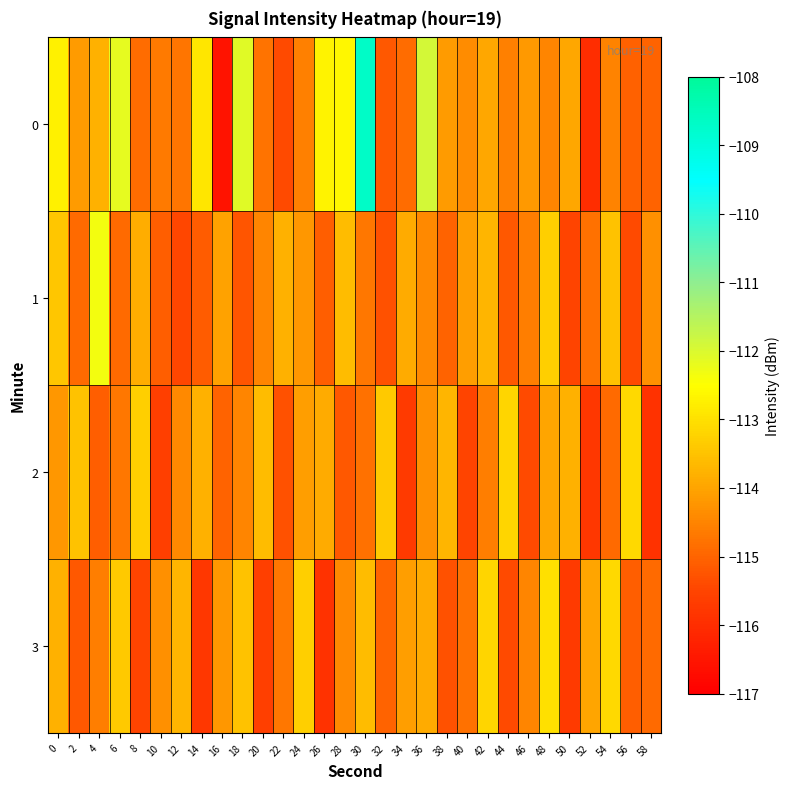

Reading left to right, list all the values displayed in this chart.

0: 0=-112.7	2=-114.1	4=-113.8	6=-112.2	8=-114.9	10=-114.7	12=-114.7	14=-112.9	16=-116.5	18=-112.1	20=-114.8	22=-115.4	24=-114.6	26=-112.7	28=-112.6	30=-108.7	32=-115.2	34=-114.9	36=-111.9	38=-114.1	40=-114.4	42=-113.9	44=-114.6	46=-114.2	48=-114.5	50=-114.0	52=-116.0	54=-114.5	56=-115.0	58=-115.0
1: 0=-113.4	2=-114.9	4=-112.3	6=-114.9	8=-113.8	10=-115.1	12=-115.5	14=-115.1	16=-114.0	18=-115.2	20=-114.5	22=-113.8	24=-114.2	26=-115.1	28=-113.6	30=-114.7	32=-115.3	34=-113.9	36=-114.4	38=-115.0	40=-114.1	42=-113.7	44=-115.2	46=-114.6	48=-113.3	50=-115.5	52=-114.8	54=-113.5	56=-115.4	58=-114.3
2: 0=-114.2	2=-113.5	4=-115.1	6=-114.7	8=-113.3	10=-115.6	12=-114.4	14=-113.8	16=-115.0	18=-114.5	20=-113.6	22=-115.3	24=-114.1	26=-113.9	28=-115.2	30=-114.8	32=-113.4	34=-115.7	36=-114.3	38=-113.7	40=-115.5	42=-114.6	44=-113.2	46=-115.4	48=-114.0	50=-113.8	52=-115.8	54=-114.9	56=-113.1	58=-115.9
3: 0=-113.8	2=-115.2	4=-114.6	6=-113.4	8=-115.5	10=-114.3	12=-113.7	14=-115.8	16=-114.2	18=-113.5	20=-115.6	22=-114.7	24=-113.3	26=-115.9	28=-114.4	30=-113.6	32=-115.0	34=-114.1	36=-113.9	38=-115.3	40=-114.8	42=-113.2	44=-115.4	46=-114.5	48=-113.0	50=-115.7	52=-114.0	54=-113.1	56=-115.1	58=-114.9